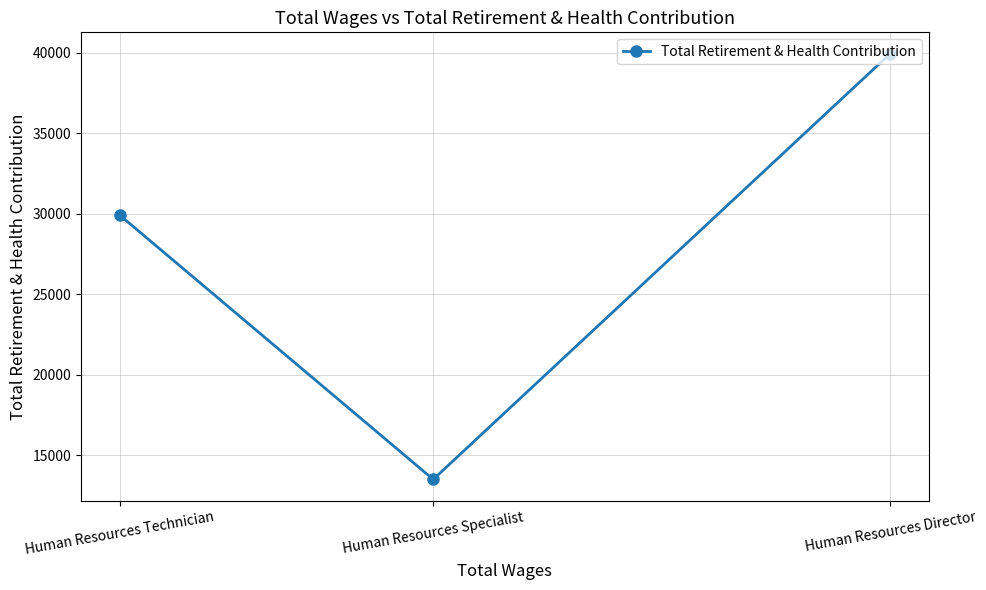

Is it true that the value at Human Resources Director is 39956?

True